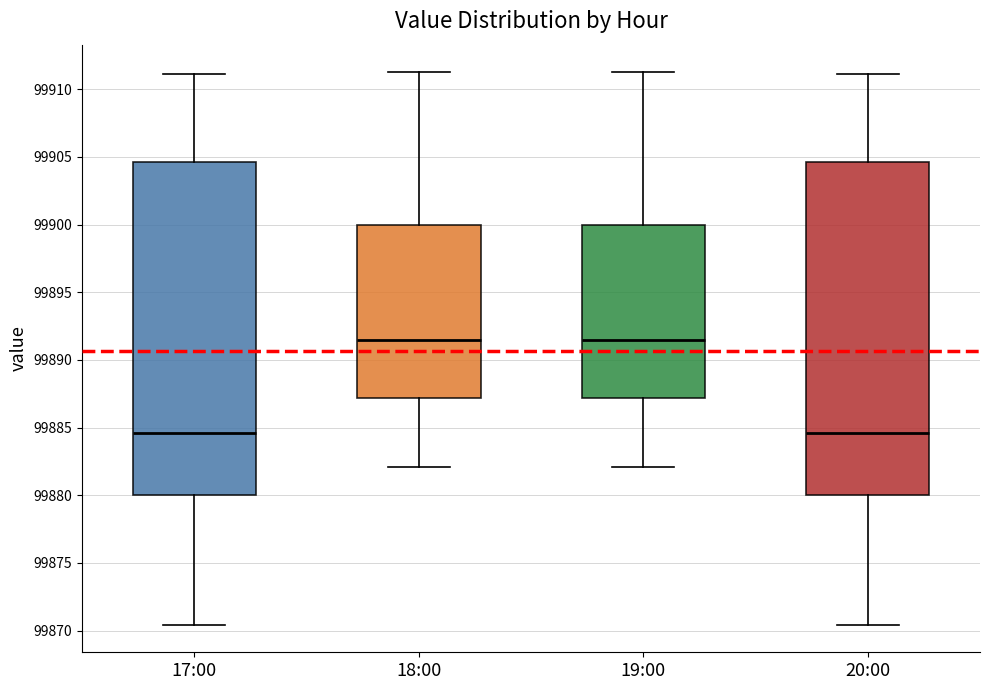

Reading left to right, read every box against the y-axis: the position of its median line, the range the box covers, and the ends of its whiskers. The values are not printed on the chart, so give them approximately, as read against the axis.

17:00: median 99884.5, box 99880.0 to 99904.5, whiskers 99870.5 to 99911.0
18:00: median 99891.5, box 99887.0 to 99900.0, whiskers 99882.0 to 99911.5
19:00: median 99891.5, box 99887.0 to 99900.0, whiskers 99882.0 to 99911.5
20:00: median 99884.5, box 99880.0 to 99904.5, whiskers 99870.5 to 99911.0